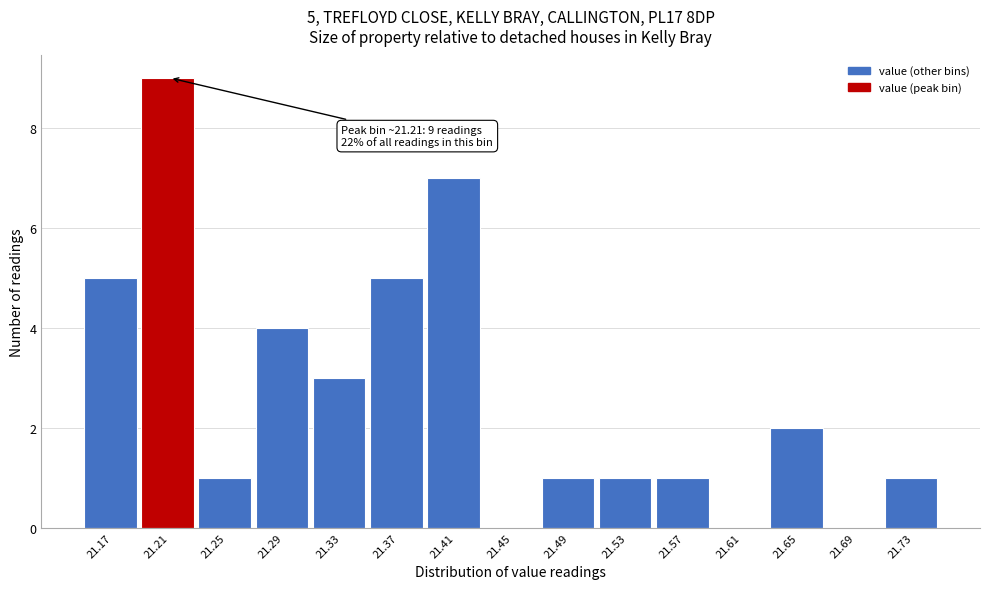

Over which range of the x-axis is the bar tallest?

21.19 to 21.23